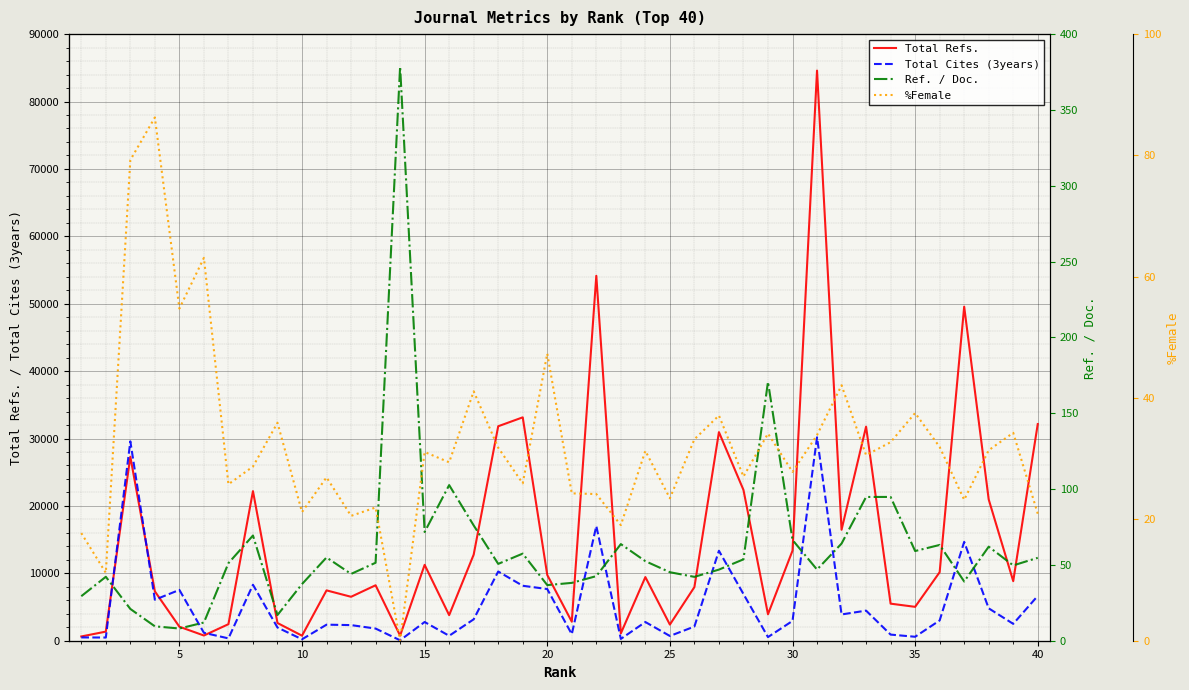

What is the maximum value for Total Refs.?

84590